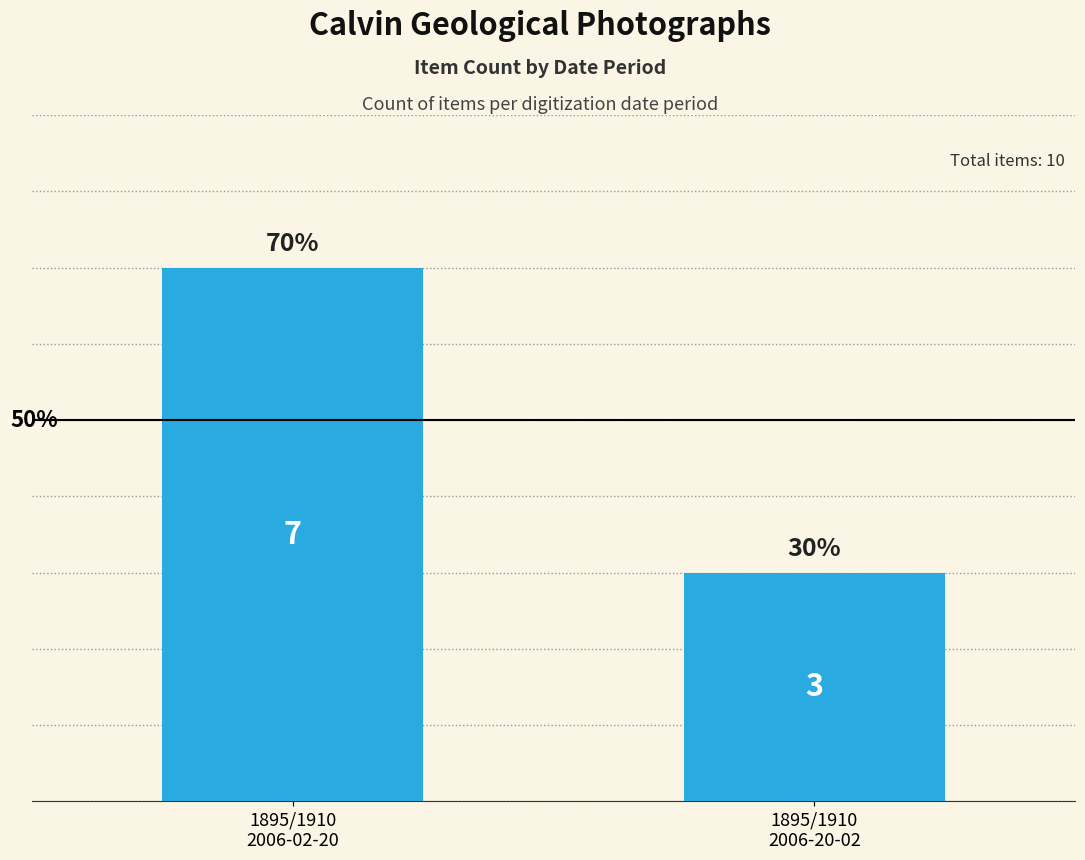

The value at 1895/1910
2006-20-02 is 3. True or false?

True